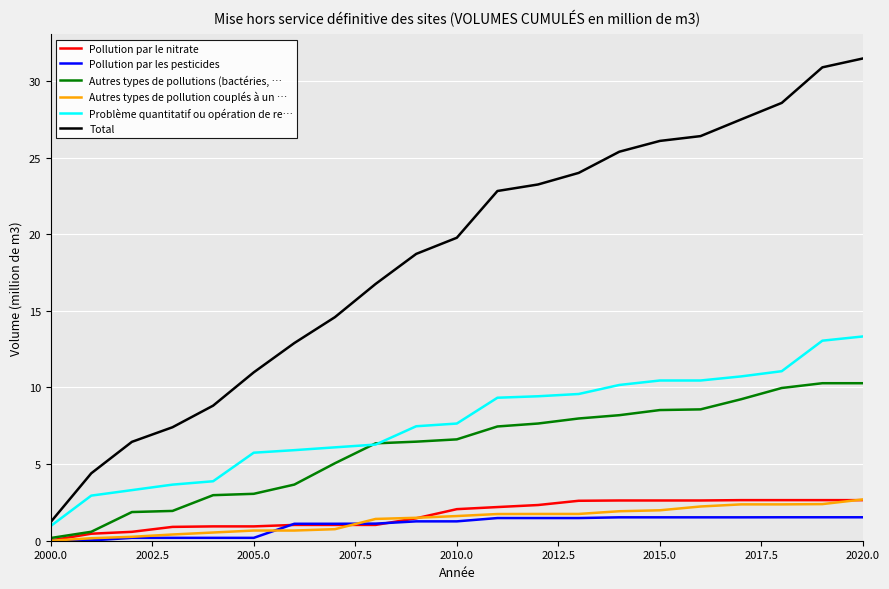

What is the difference between the maximum and minimum values in the Total series?

30.3